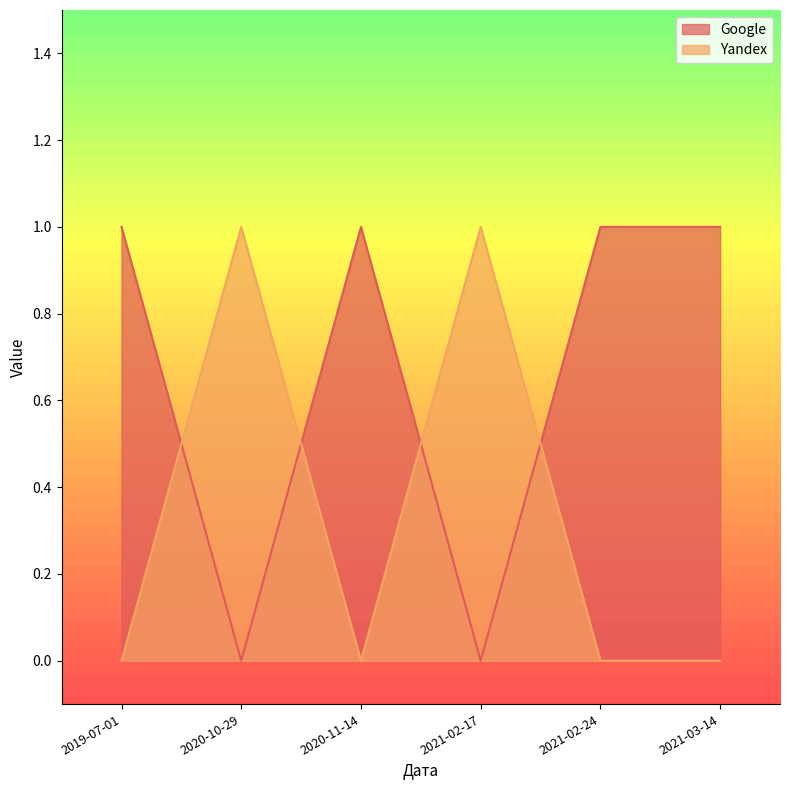

At which category does Google reach its first local peak?

2020-11-14